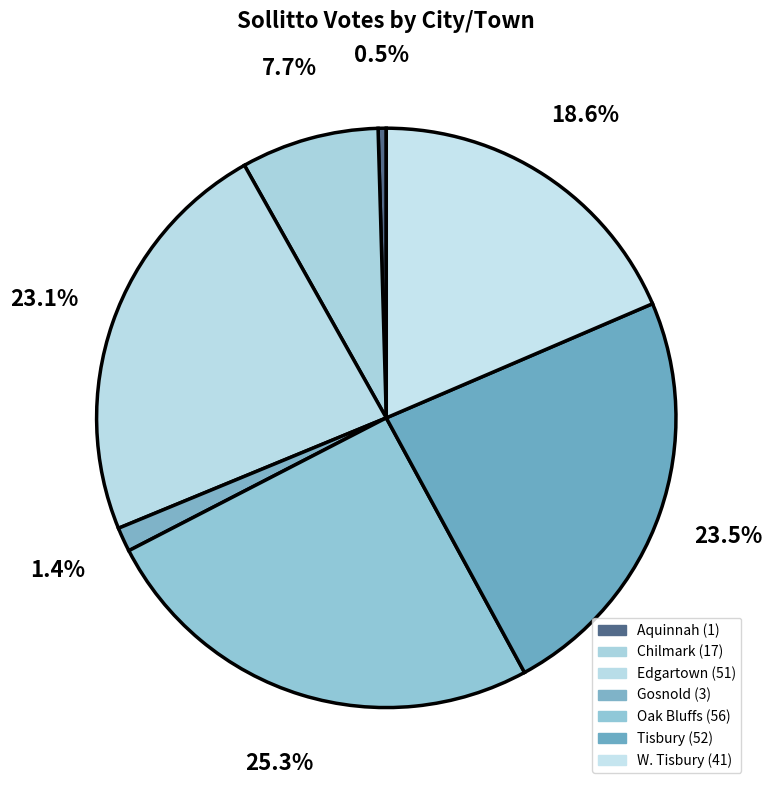

To the nearest percent, what percentage of the pie is Edgartown?

23%